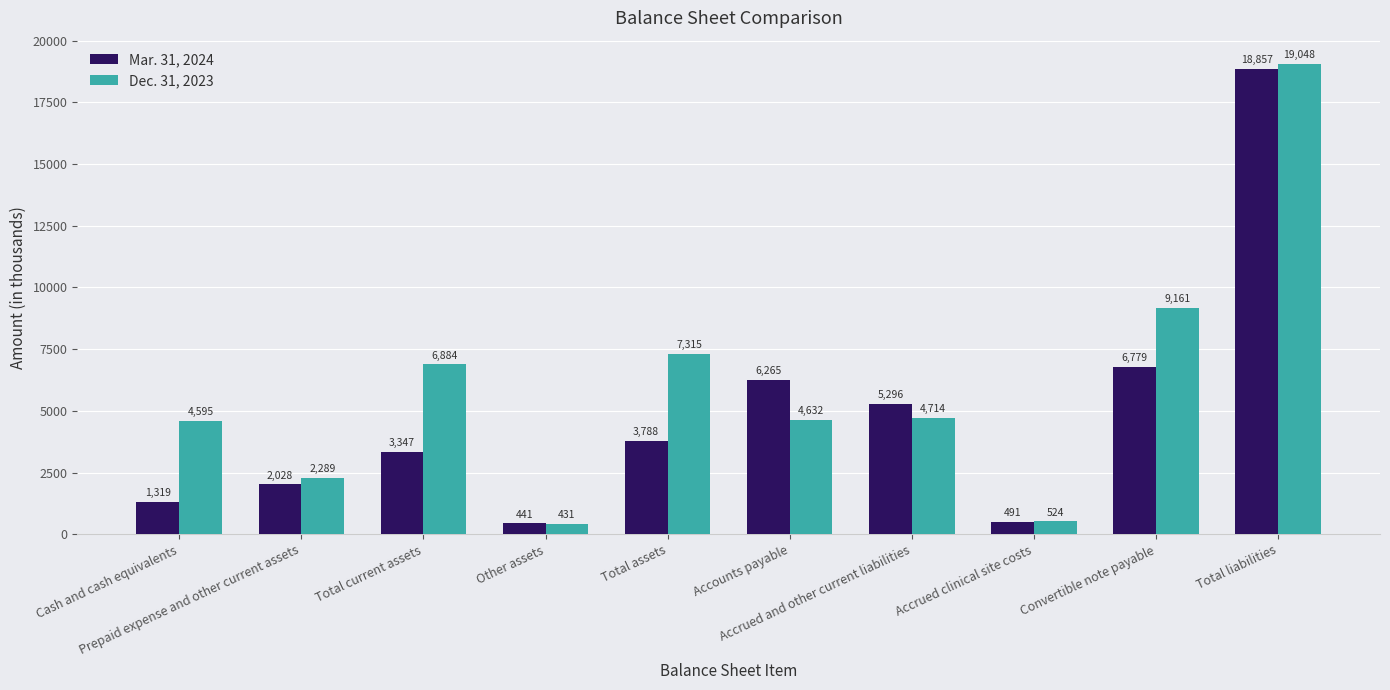

What is the maximum value shown in the chart?

19048